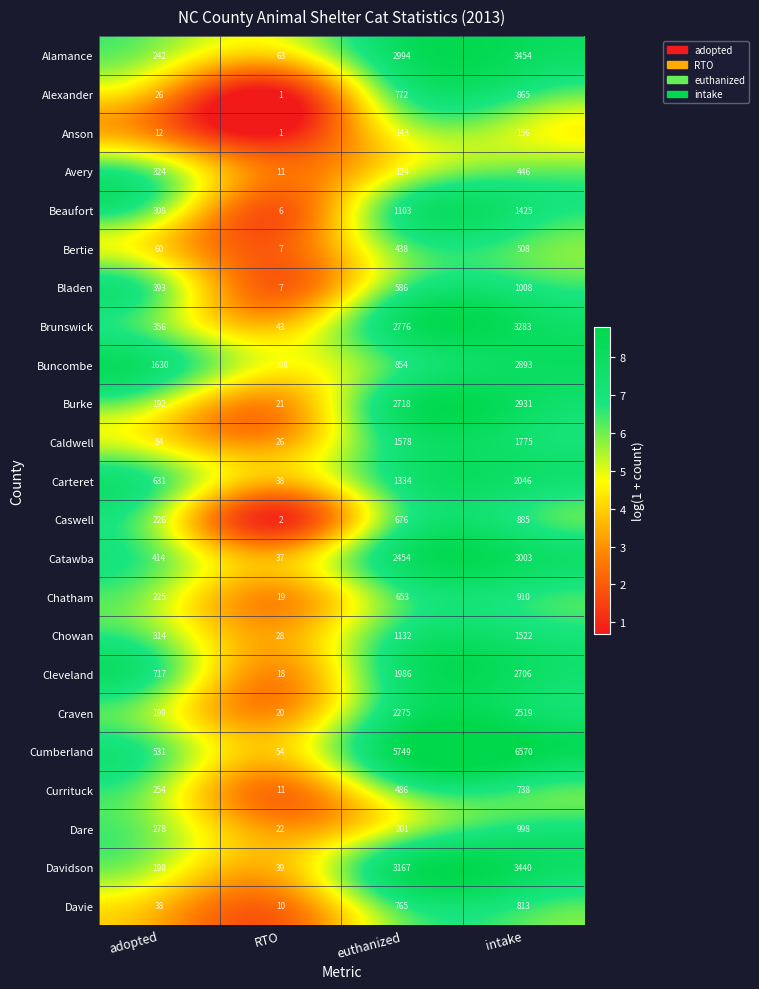

Is it true that Alexander equals 1 at RTO?

True